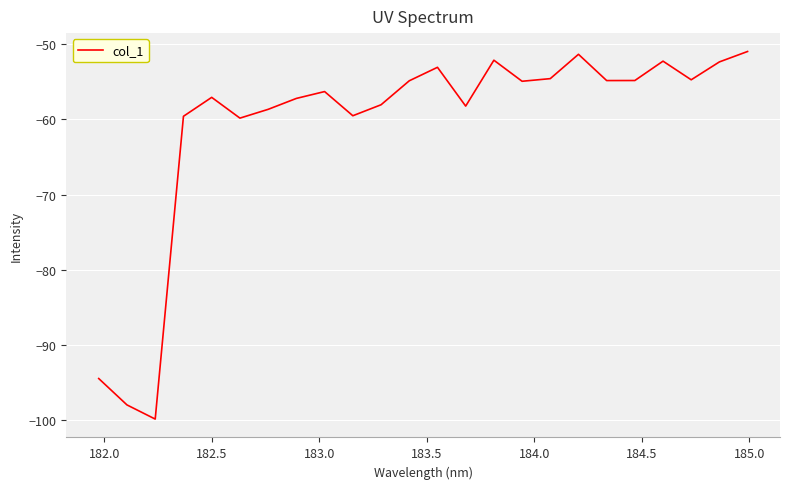

What is the minimum value shown in the chart?

-99.8